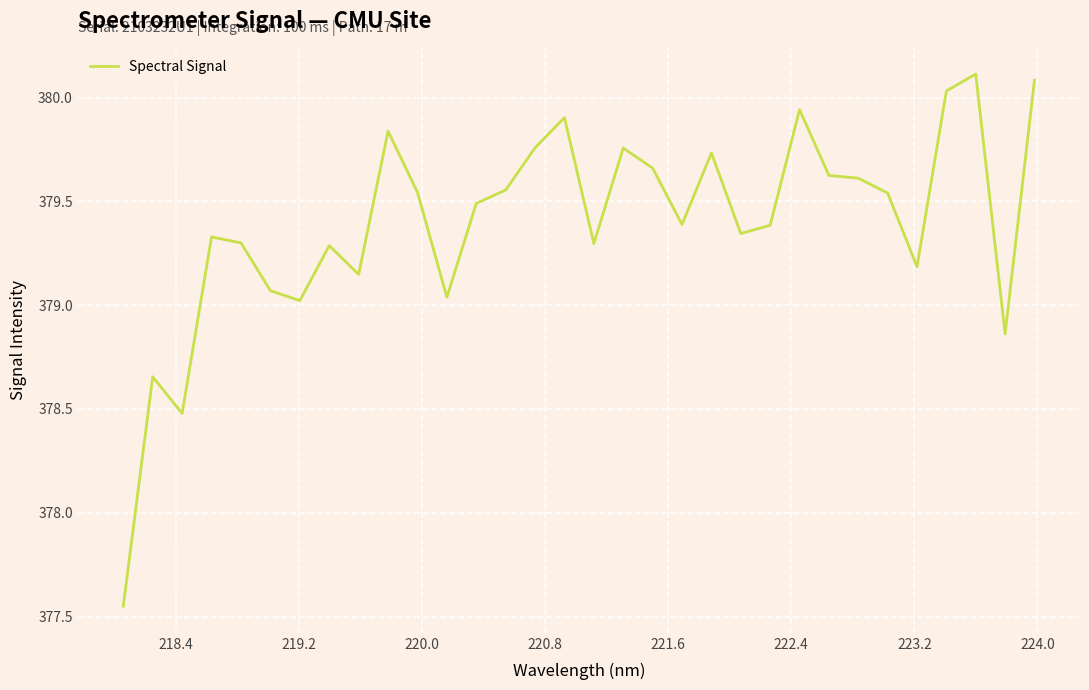

What is the greatest value displayed?

380.1